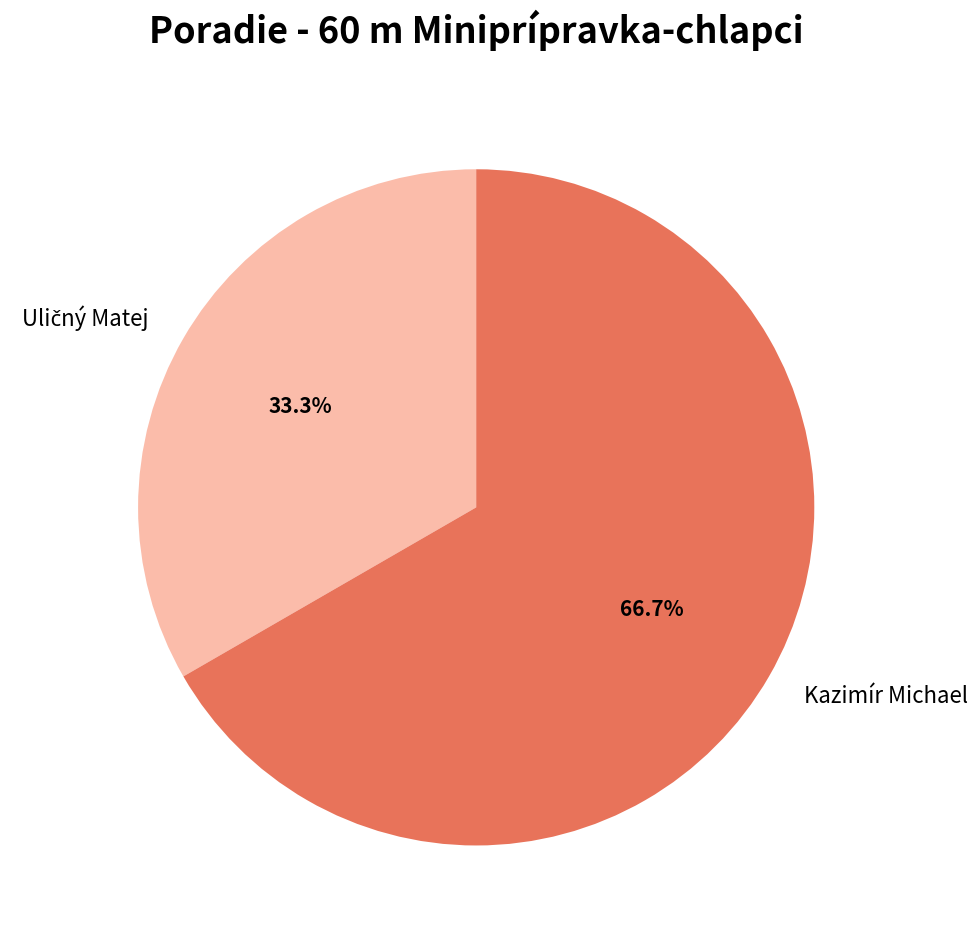

Which category has the biggest portion of the pie?

Kazimír Michael